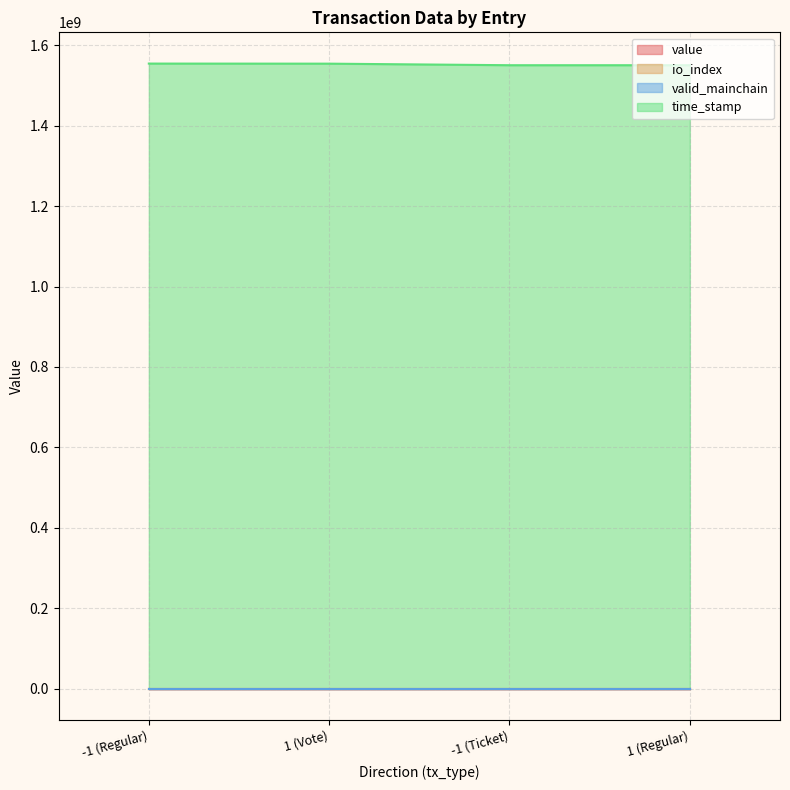

The value series shows 25.7 at -1 (Regular). True or false?

False